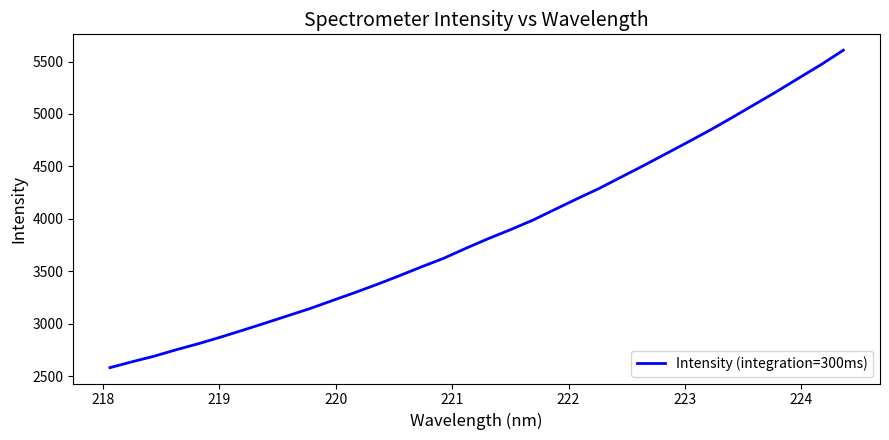

What is the greatest value displayed?

5608.4